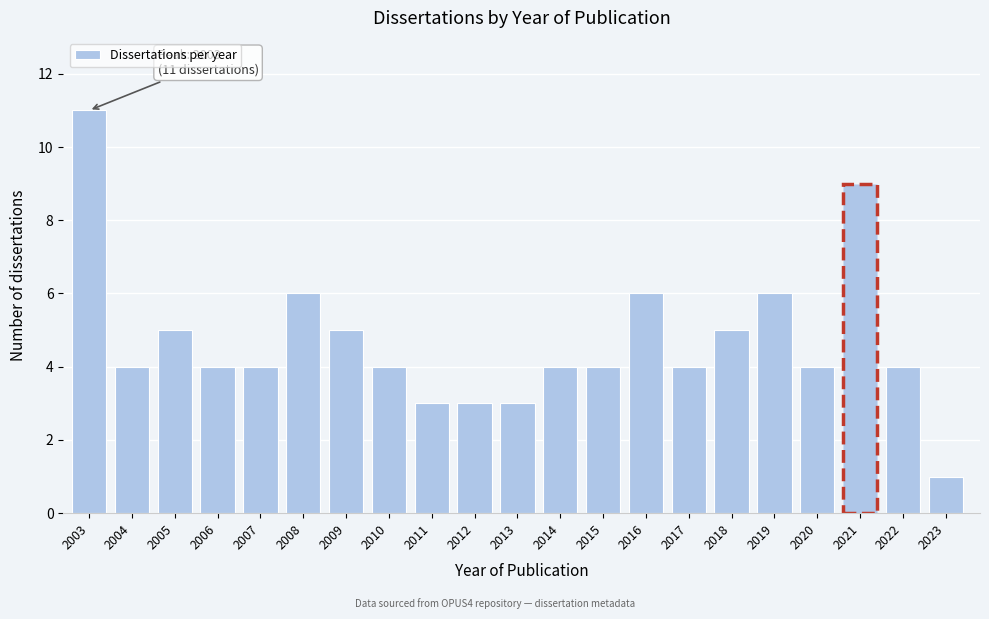

Reading left to right, what are all the values shown in this chart?

11	4	5	4	4	6	5	4	3	3	3	4	4	6	4	5	6	4	9	4	1